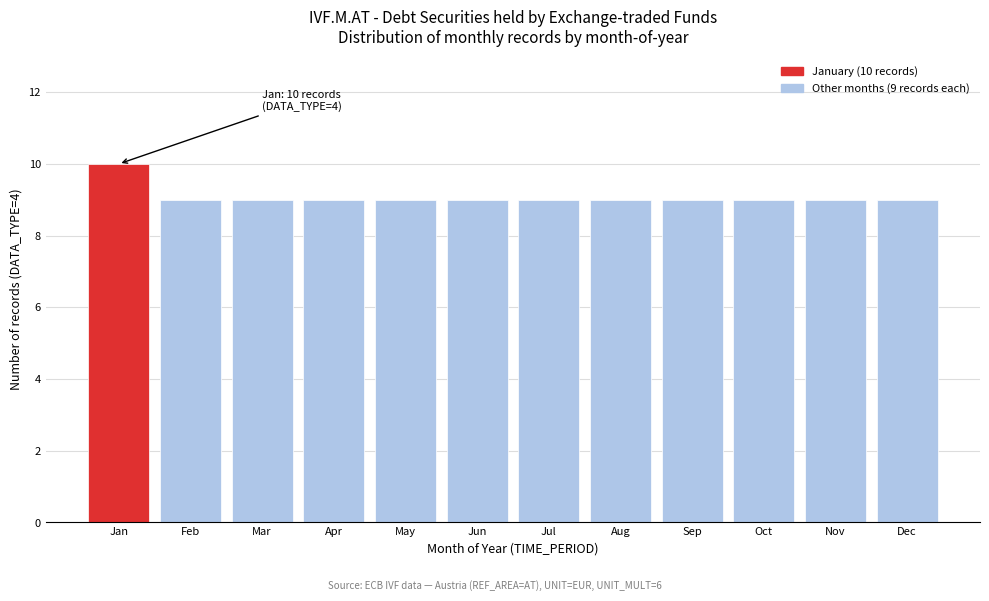

Reading left to right, list all the values displayed in this chart.

Jan=10	Feb=9	Mar=9	Apr=9	May=9	Jun=9	Jul=9	Aug=9	Sep=9	Oct=9	Nov=9	Dec=9